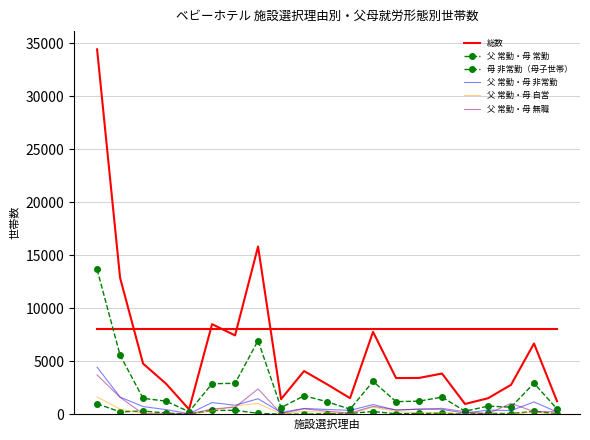

True or false: 総数 and 父 常勤・母 無職 intersect in this chart.

False